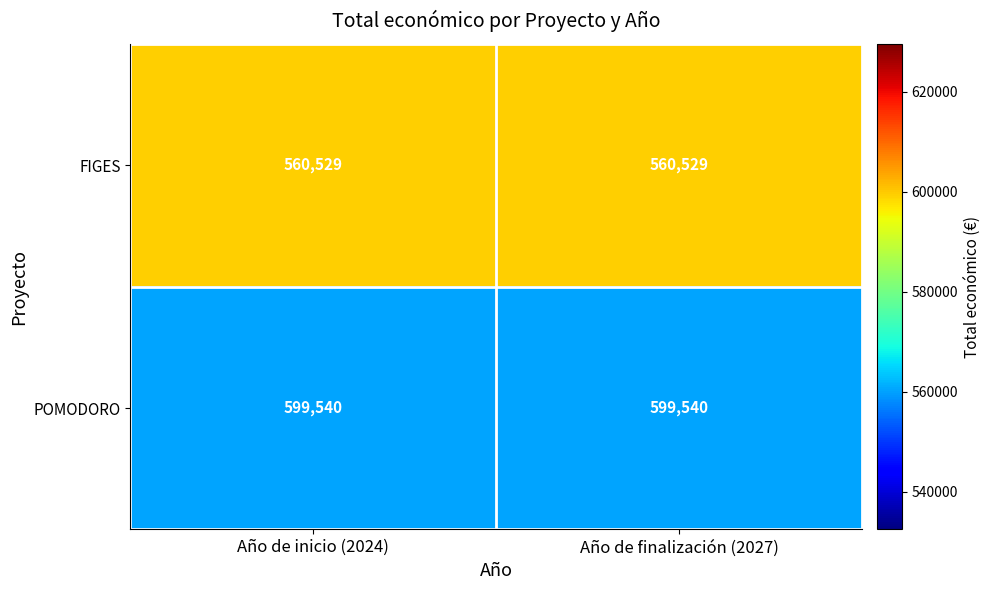

Reading left to right, what are all the values shown in this chart?

FIGES: Año de inicio (2024)=560529	Año de finalización (2027)=560529
POMODORO: Año de inicio (2024)=599540	Año de finalización (2027)=599540